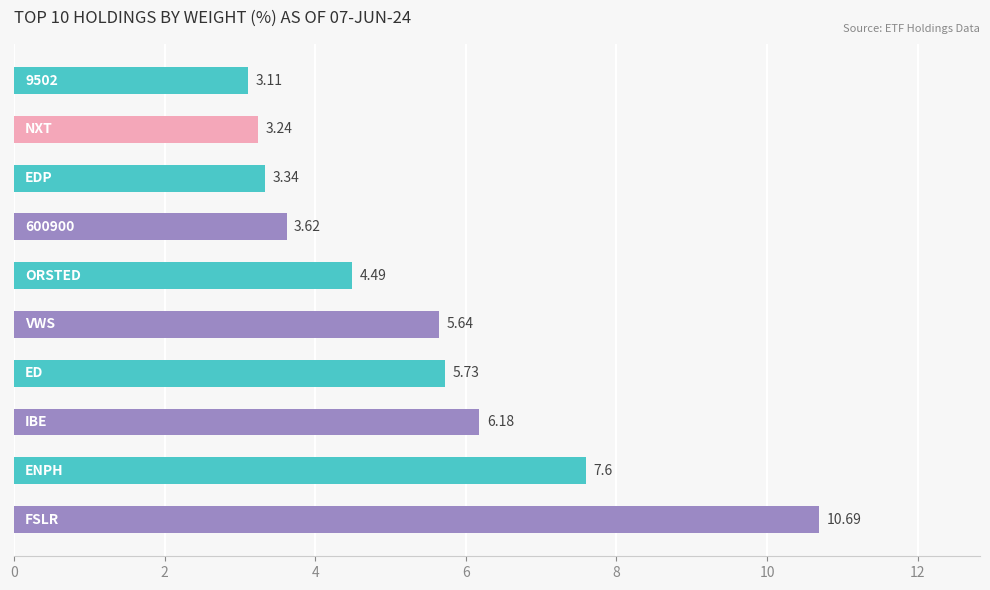

What is the sum of all values?

53.6